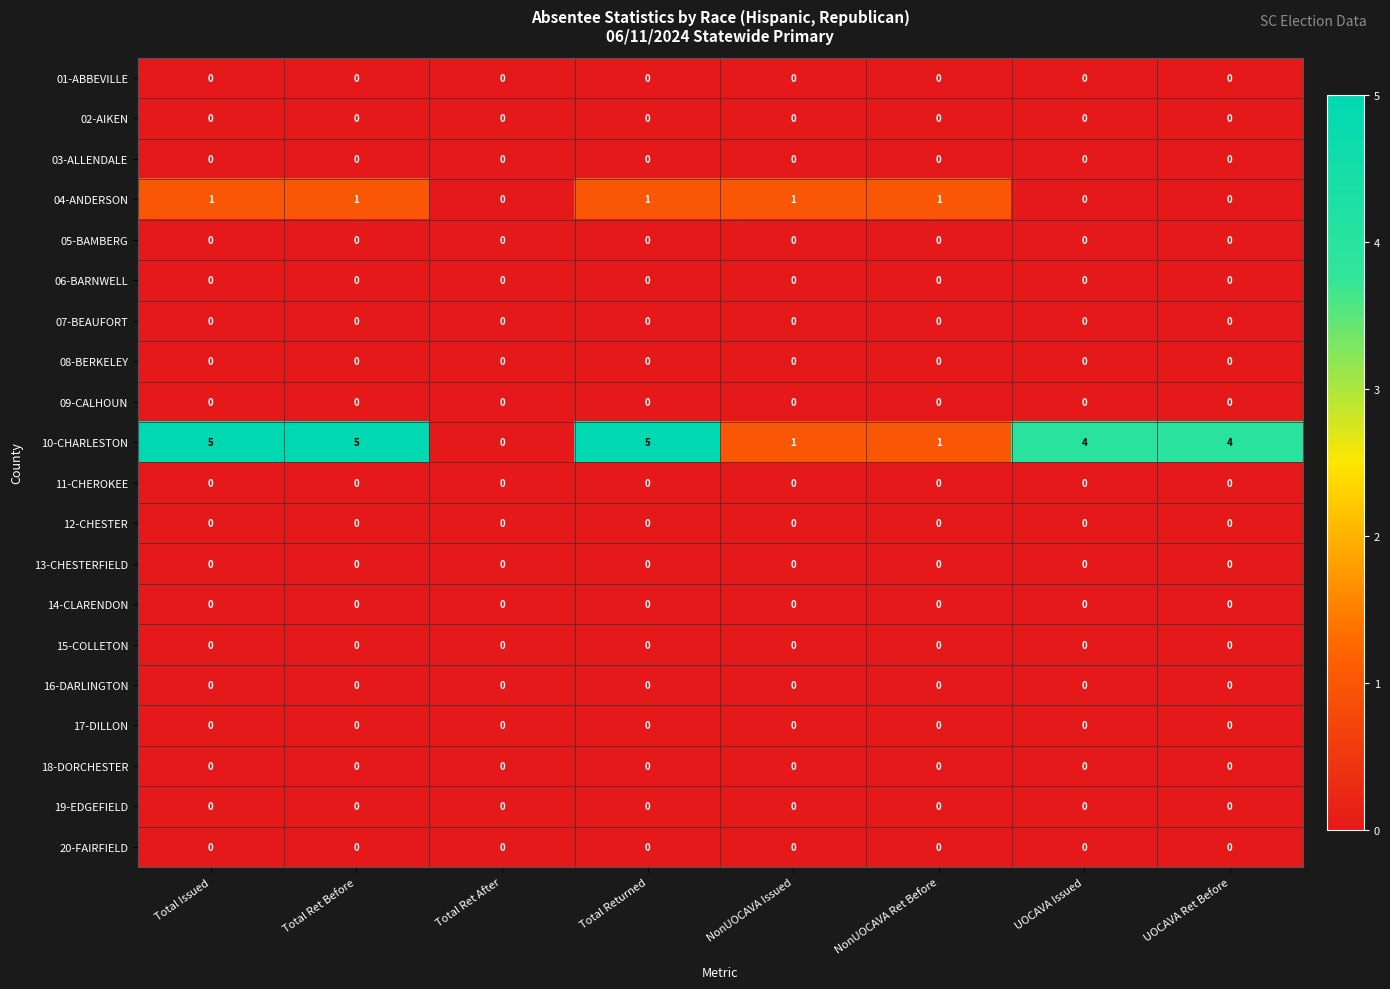

How many categories are shown in the chart?

8